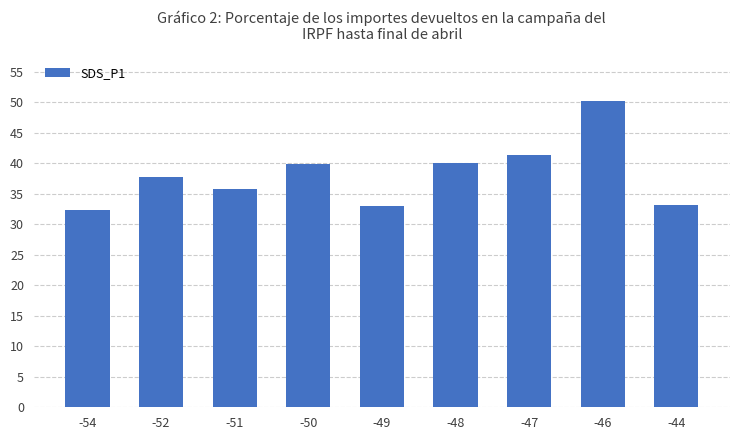

Where is the data nearest to the value 41?

-47